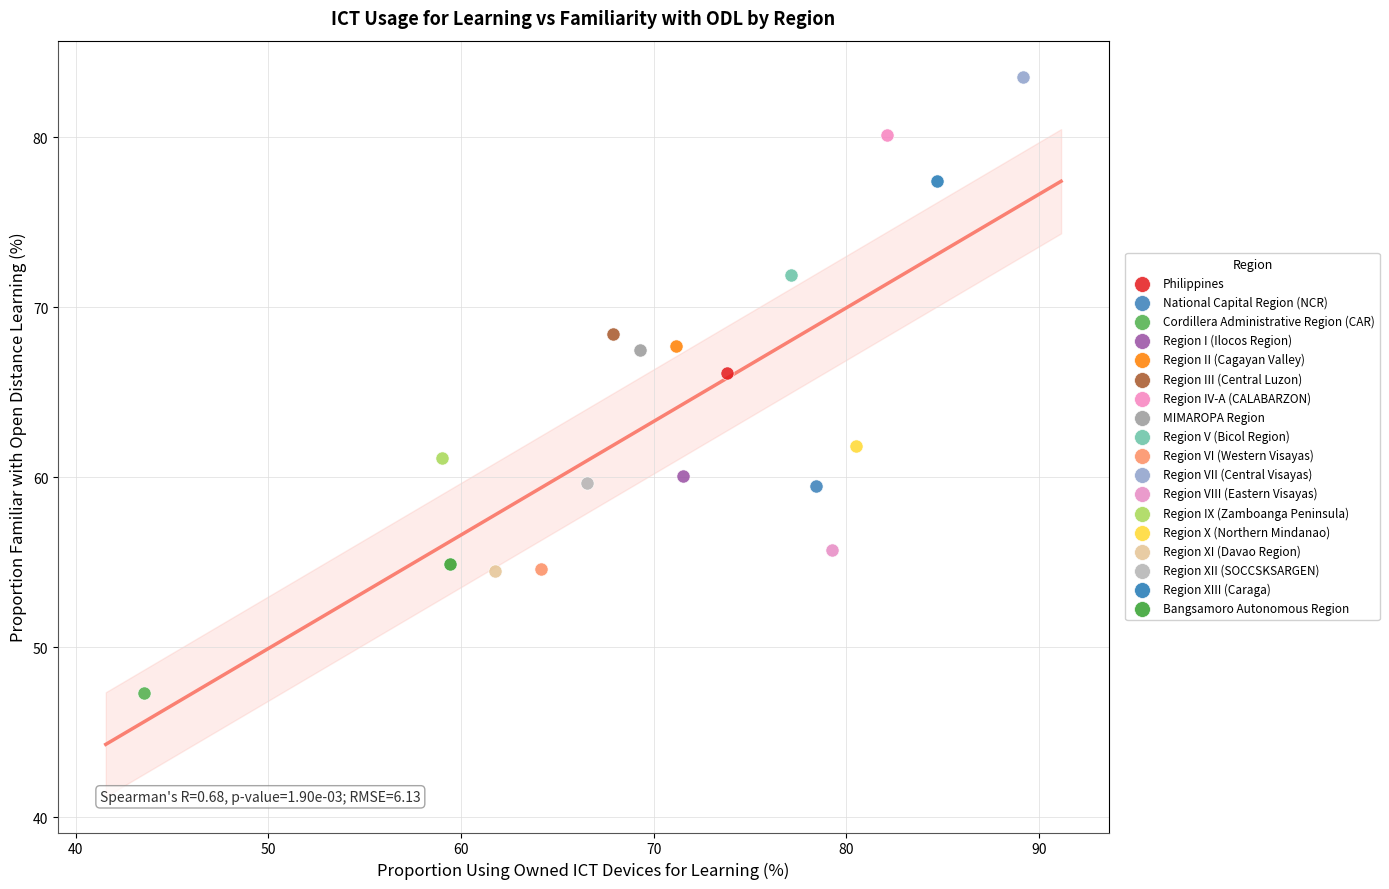

Which series reaches the minimum Y coordinate?

Cordillera Administrative Region (CAR)